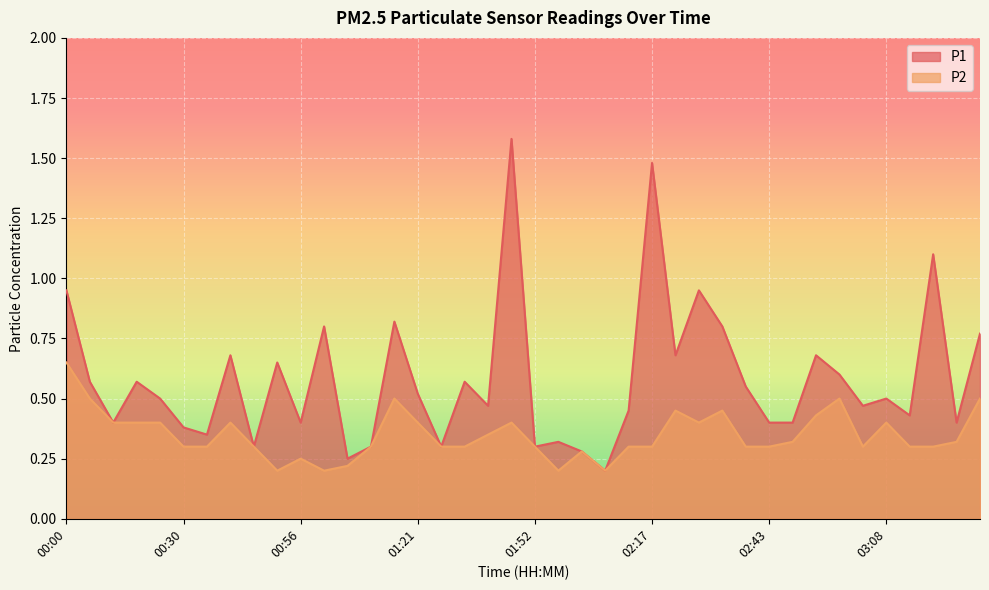

What is the difference between the maximum and minimum values in the P2 series?

0.5